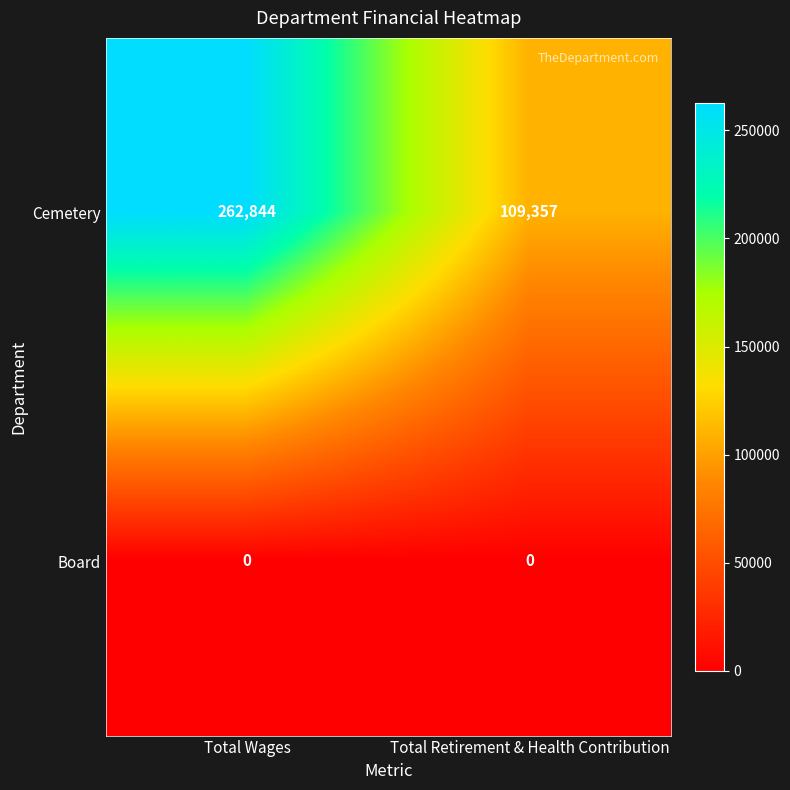

At which category is the sum across all series the highest?

Total Wages